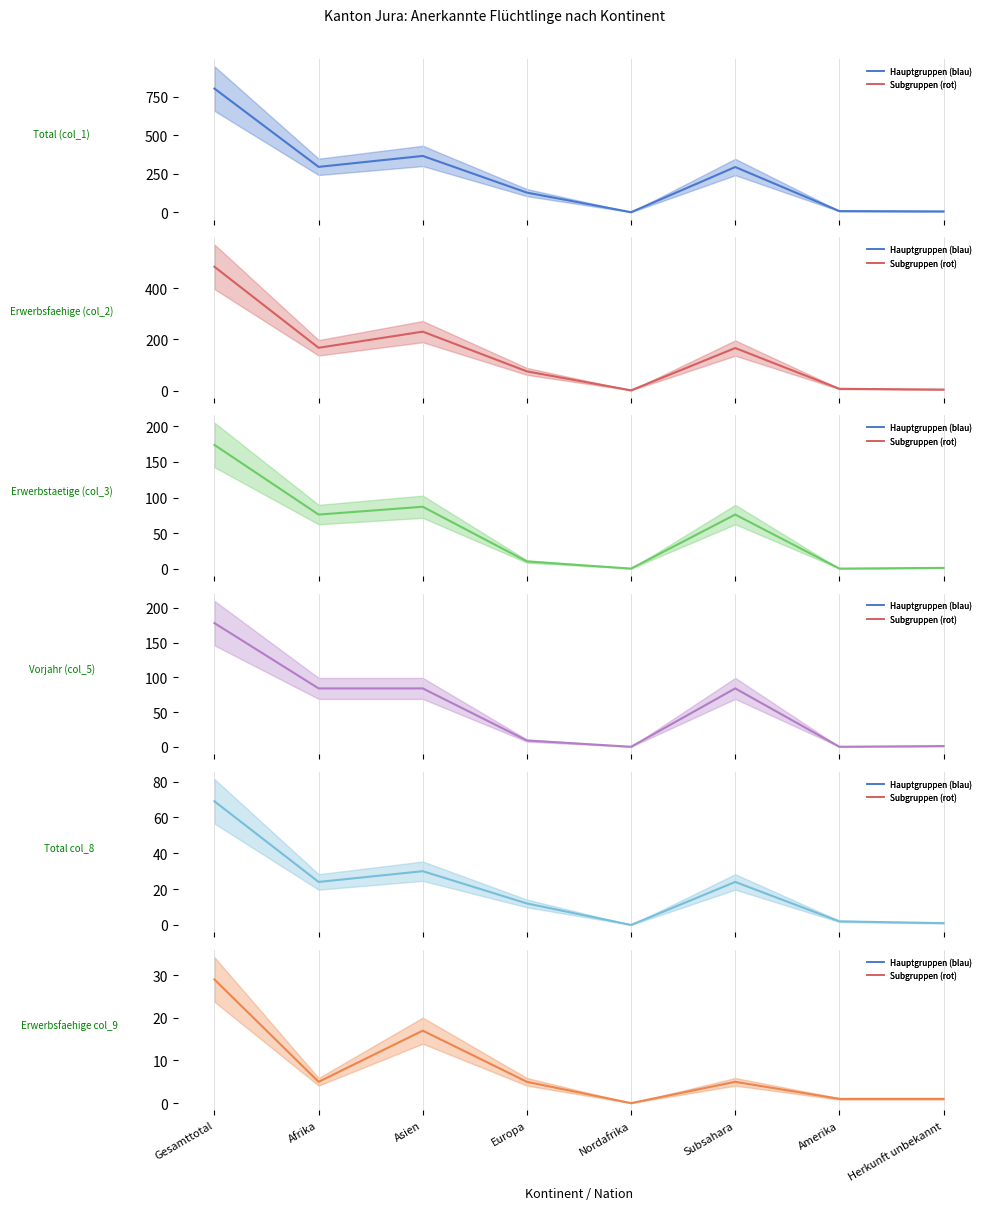

At which label does Vorjahr (col_5) reach its minimum?

Nordafrika